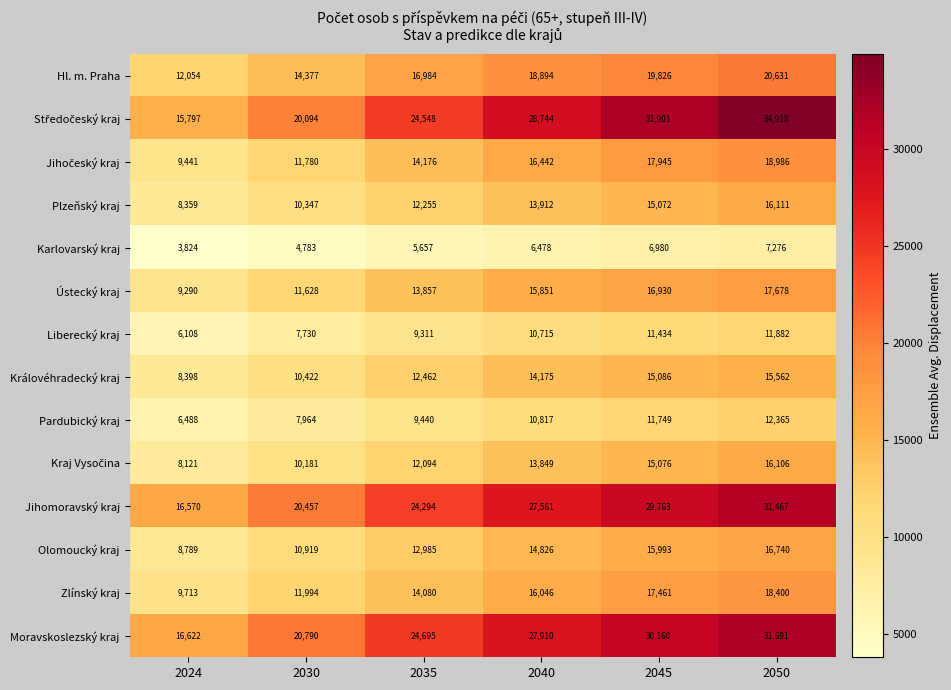

Where is Hl. m. Praha nearest to the value 16342?

2035